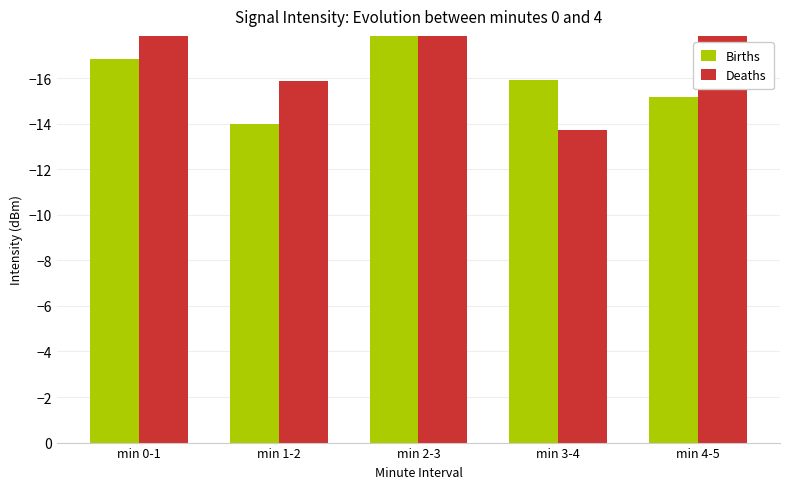

What is the difference between the Births values at min 0-1 and min 1-2?

2.9